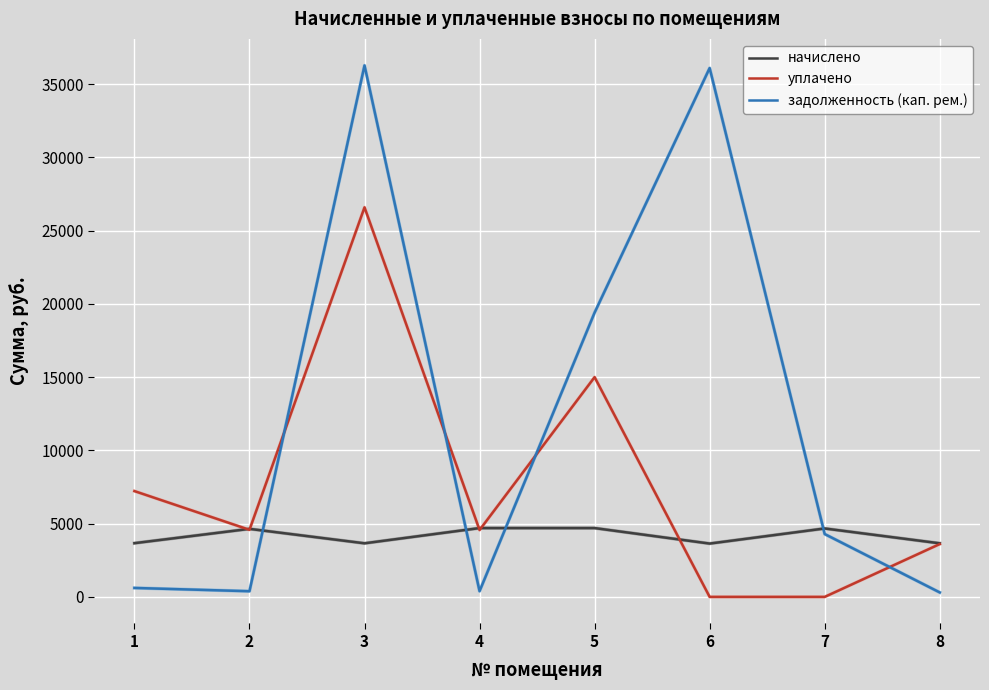

What is the difference between the maximum and minimum values in the задолженность (кап. рем.) series?

35968.2